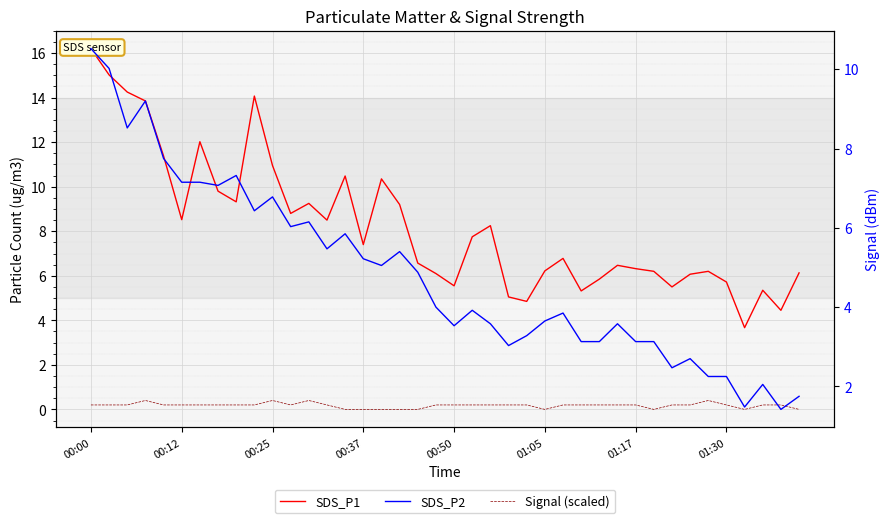

What is the minimum value for SDS_P1?

3.7